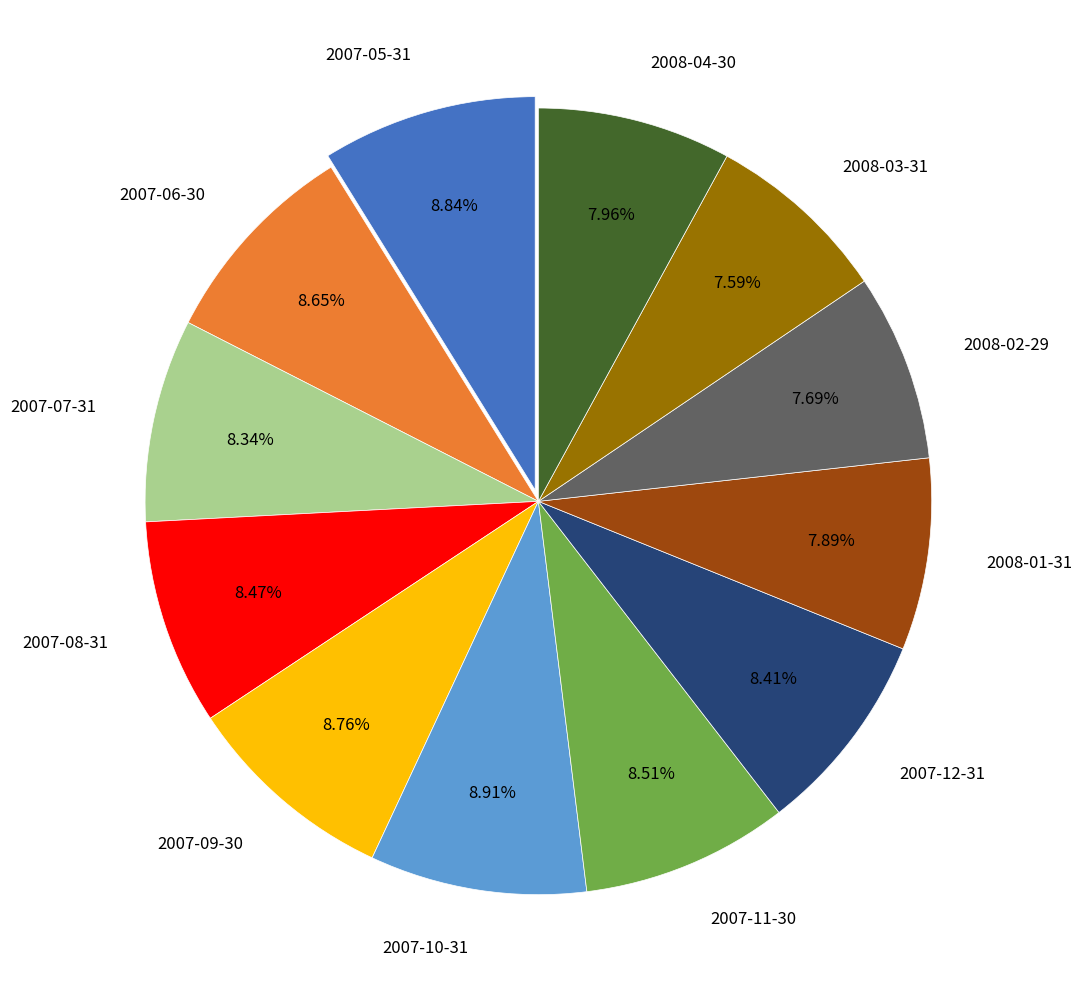

To the nearest percent, what percentage of the pie is 2008-01-31?

8%